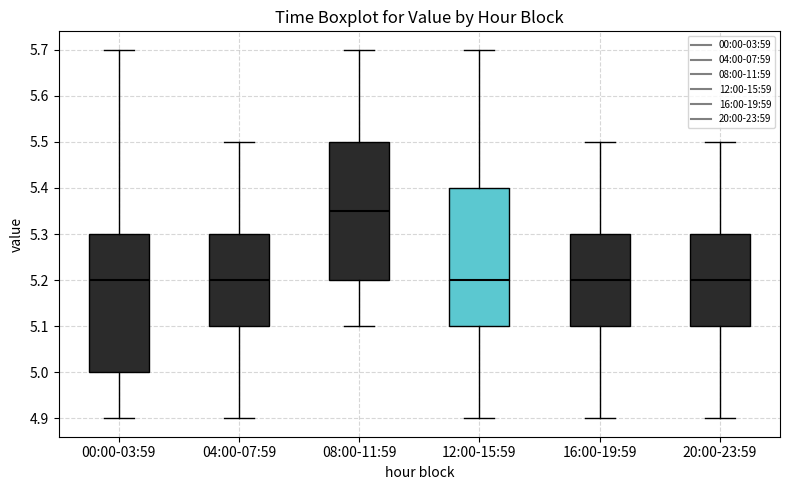

Reading left to right, transcribe this box plot: for each box, give where its median line is, the range the box spans, and where its two whiskers end, as read against the y-axis. The values are not printed on the chart, so give them approximately, as read against the axis.

00:00-03:59: median 5.20, box 5.00 to 5.30, whiskers 4.90 to 5.70
04:00-07:59: median 5.20, box 5.10 to 5.30, whiskers 4.90 to 5.50
08:00-11:59: median 5.35, box 5.20 to 5.50, whiskers 5.10 to 5.70
12:00-15:59: median 5.20, box 5.10 to 5.40, whiskers 4.90 to 5.70
16:00-19:59: median 5.20, box 5.10 to 5.30, whiskers 4.90 to 5.50
20:00-23:59: median 5.20, box 5.10 to 5.30, whiskers 4.90 to 5.50